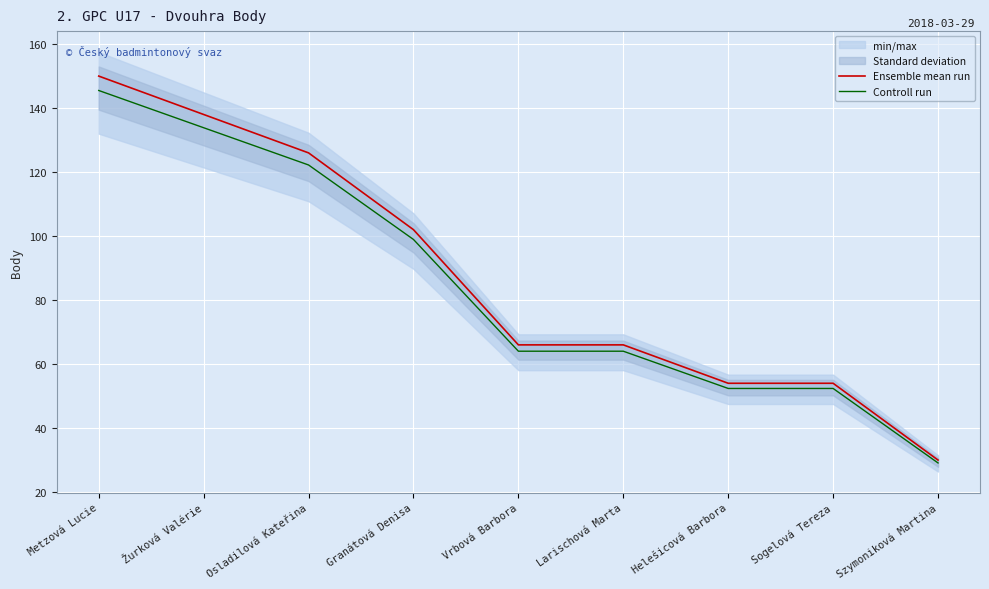

Rank the categories by Controll run value from lowest to highest.

Szymoniková Martina, Helešicová Barbora, Sogelová Tereza, Vrbová Barbora, Larischová Marta, Granátová Denisa, Osladilová Kateřina, Žurková Valérie, Metzová Lucie